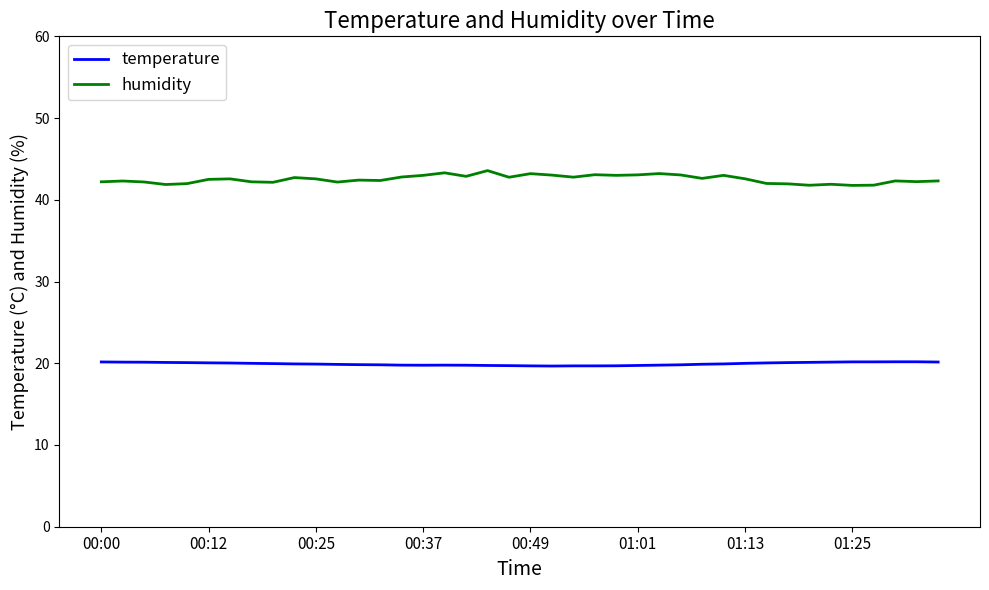

What are all the series names shown in the legend?

temperature, humidity